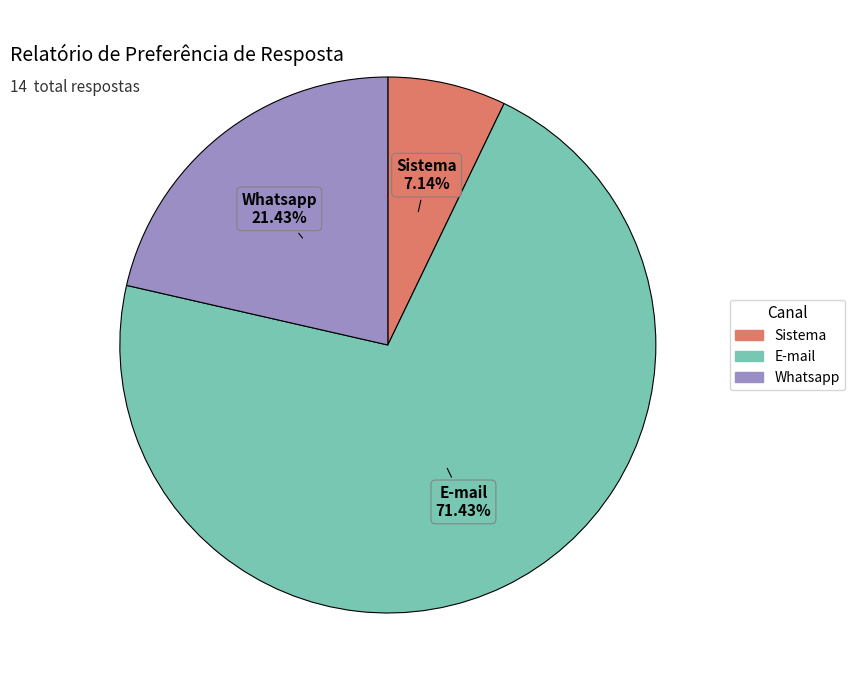

What percentage is the Sistema slice, to the nearest percent?

7%